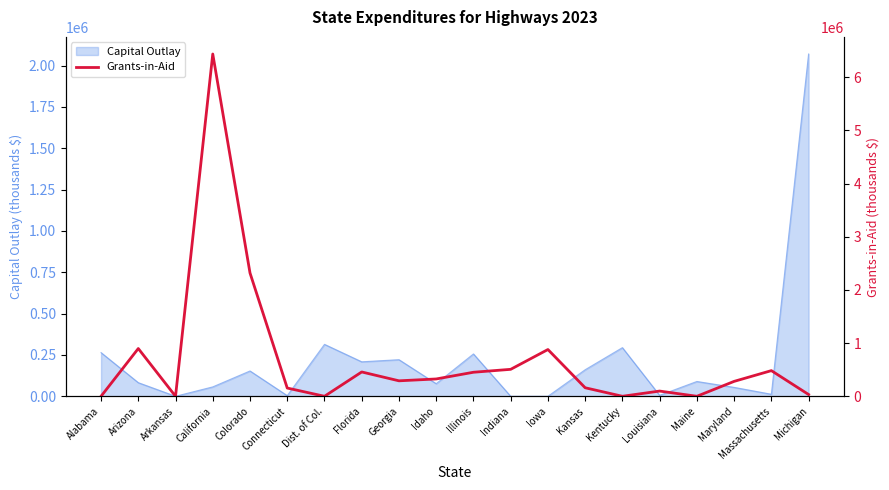

What is the difference between the values at Illinois and Maryland?

171502